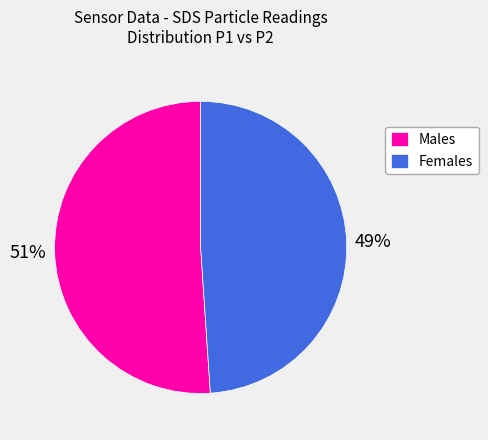

To the nearest percent, what is the difference between the Males and Females slice percentages?

2%